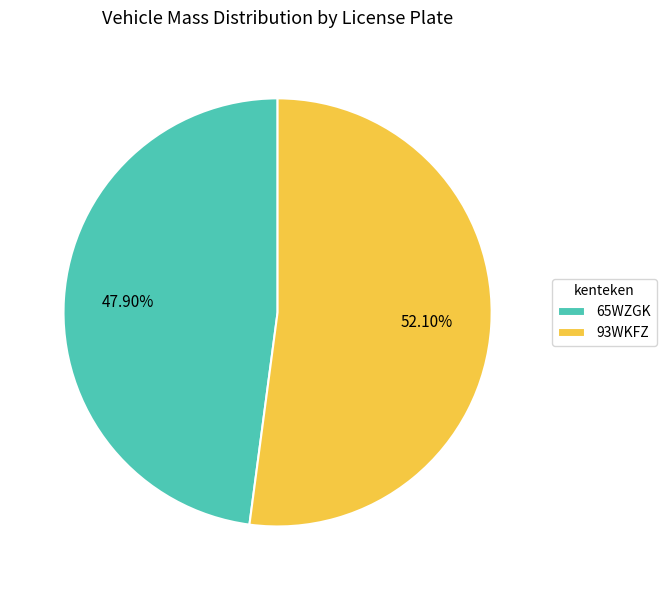

Rank the categories by value from lowest to highest.

65WZGK, 93WKFZ